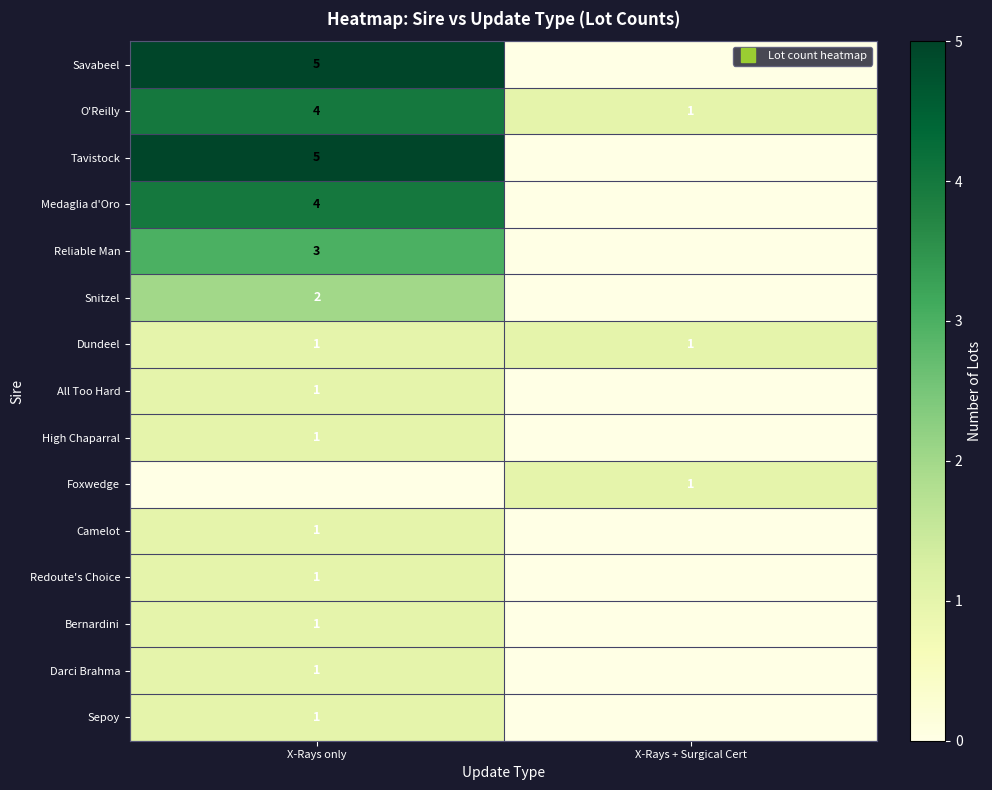

How many Foxwedge values are between 0 and 1?

2